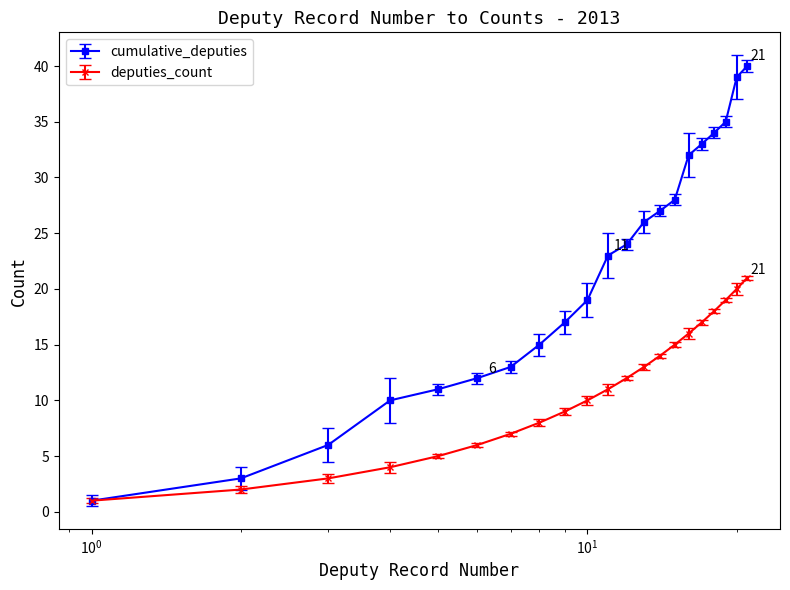

At how many categories does at least one series exceed 29?

6